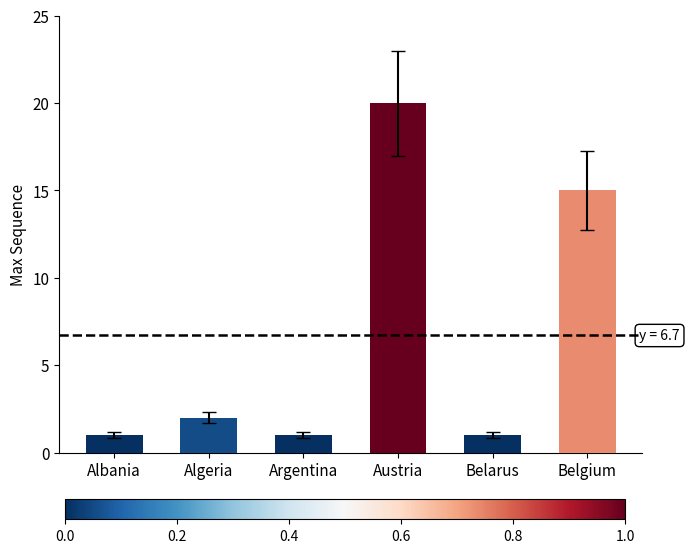

What is the value of the 1st bar from the left?

1